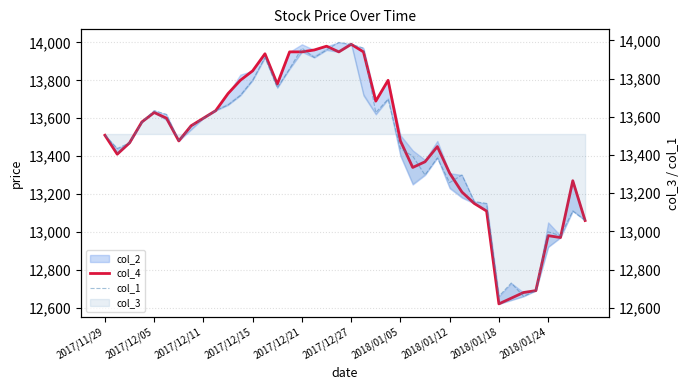

After their last crossing, which series has the higher values: col_1 or col_4?

col_4